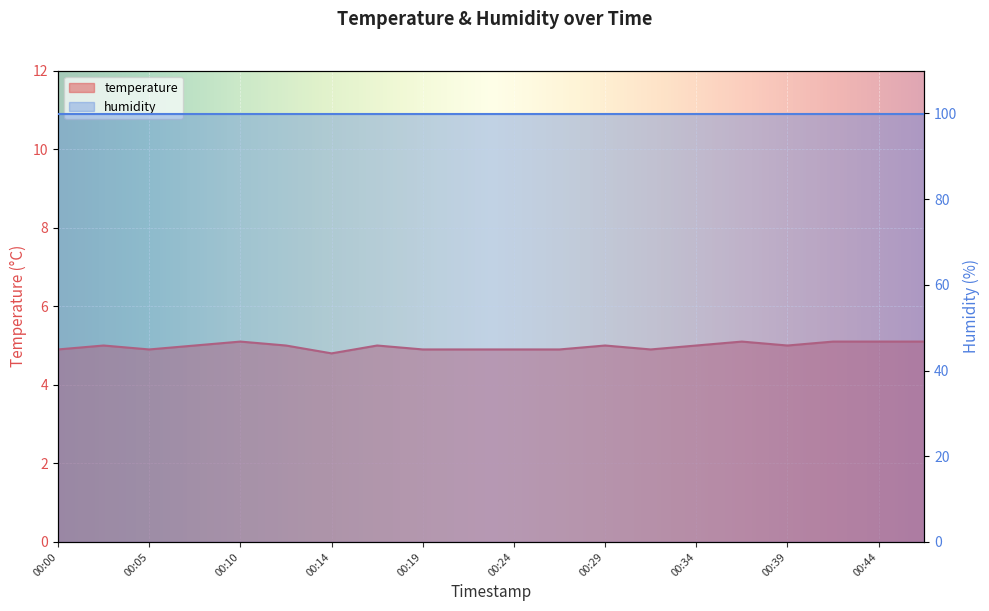

At which label does the data first exceed 5?

00:10